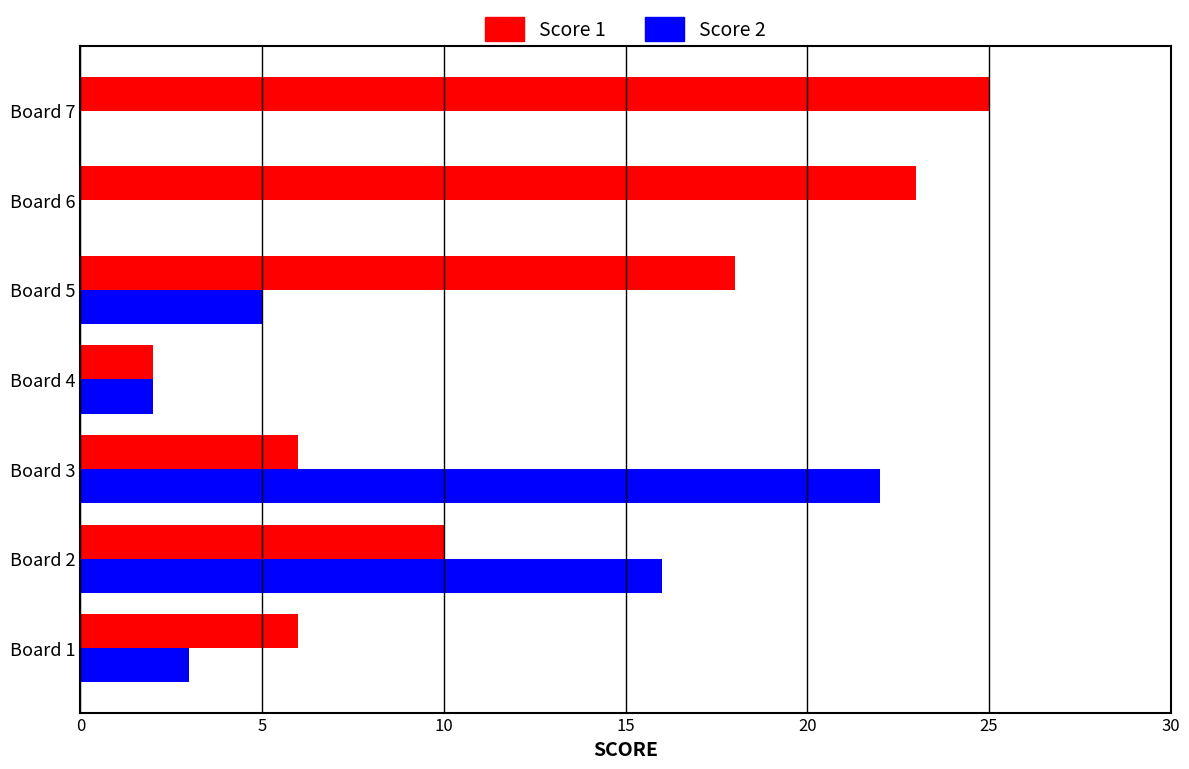

At which category does the chart reach its peak across all series?

Board 7